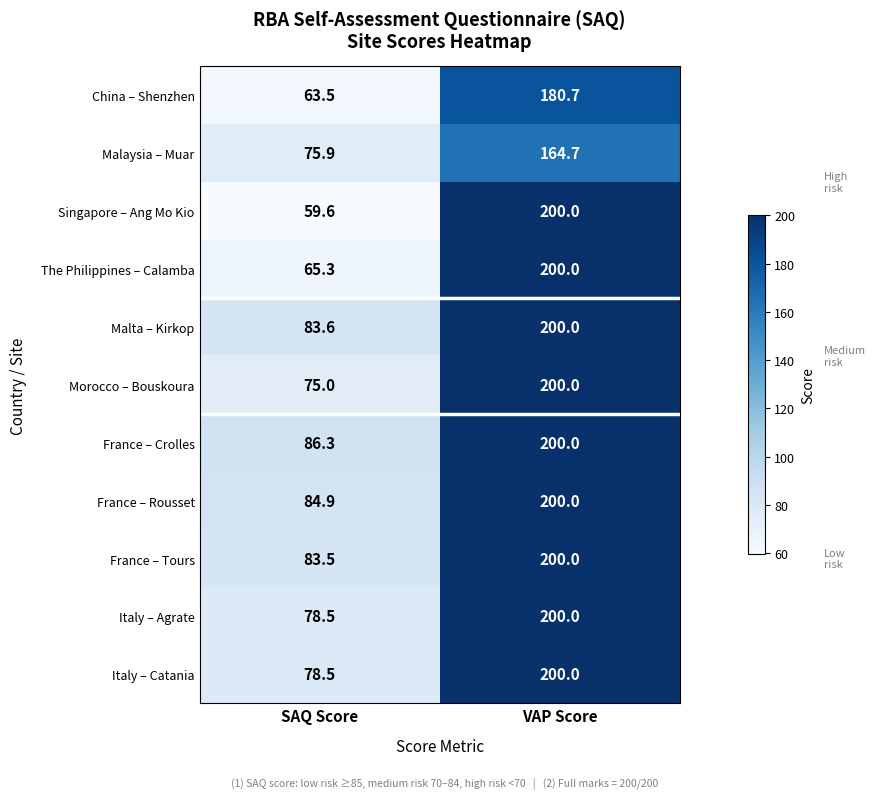

What is the difference between the maximum and minimum values in the China – Shenzhen series?

117.2